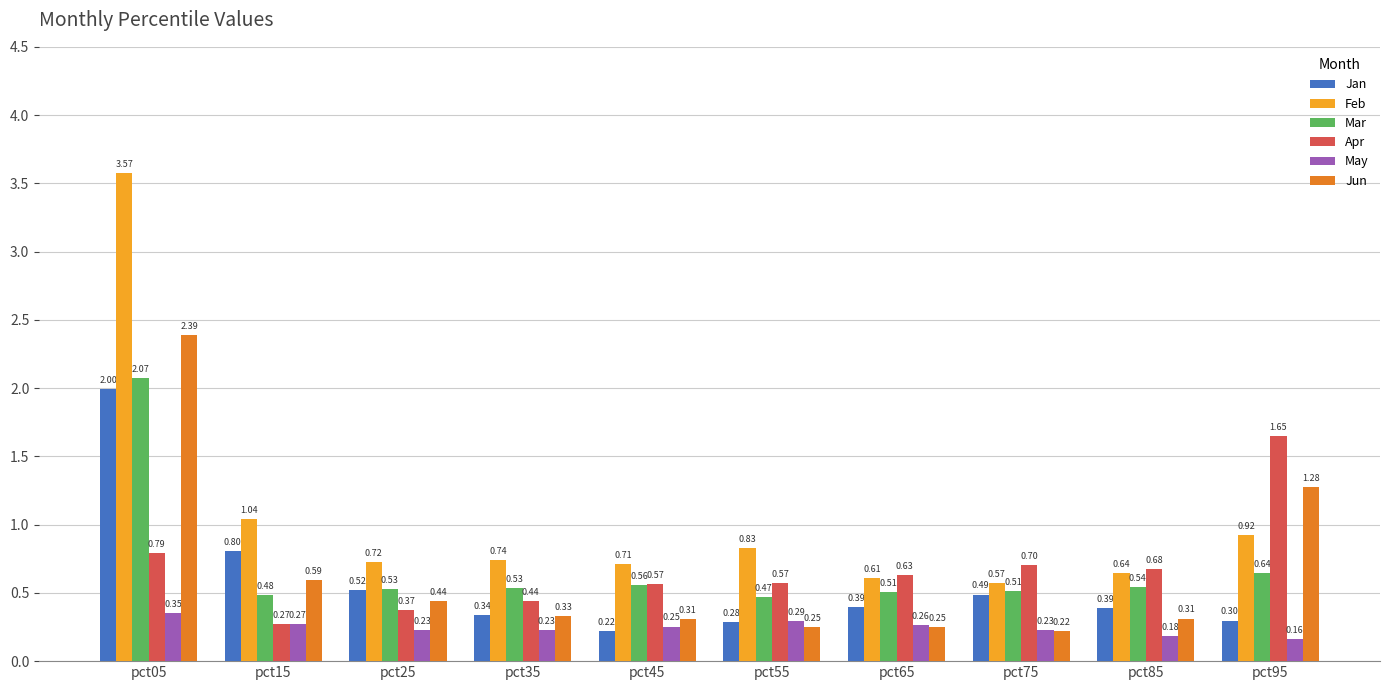

What is the difference between the Feb values at pct05 and pct55?

2.7